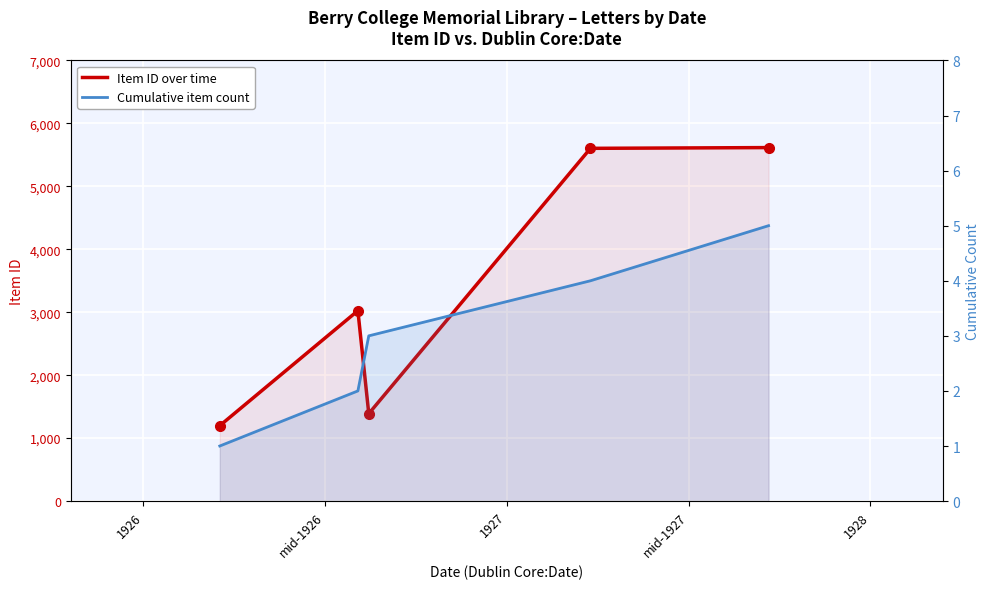

True or false: Item ID over time and Cumulative item count cross at least once.

False